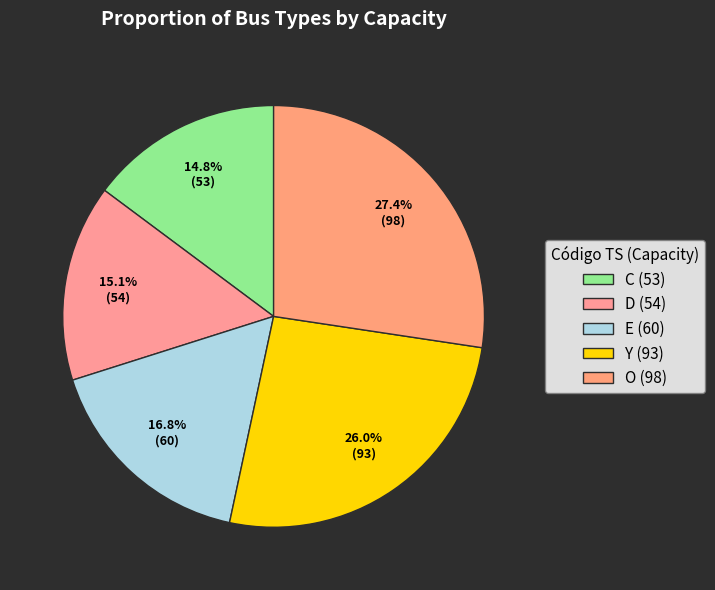

The Y slice represents 32% of the pie. True or false?

False